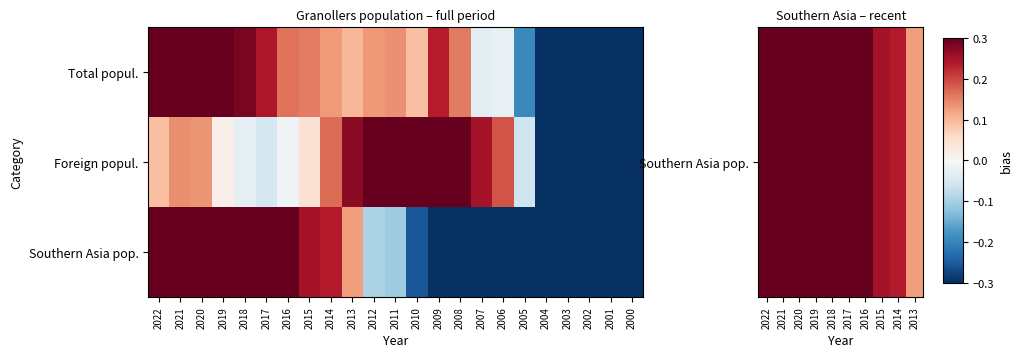

Which category has the highest value in the Foreign popul. series?

2009